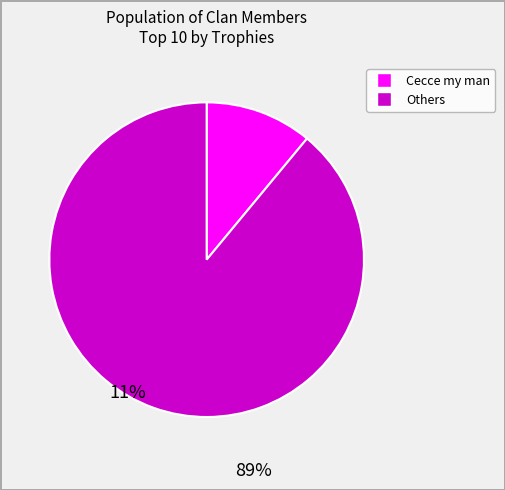

Is there any slice that represents more than half of the pie?

Yes